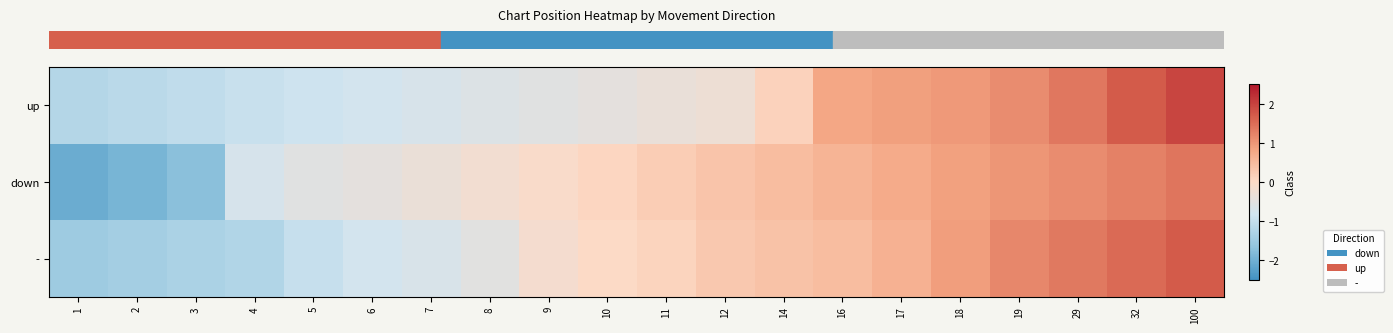

Count the number of categories in the chart.

20